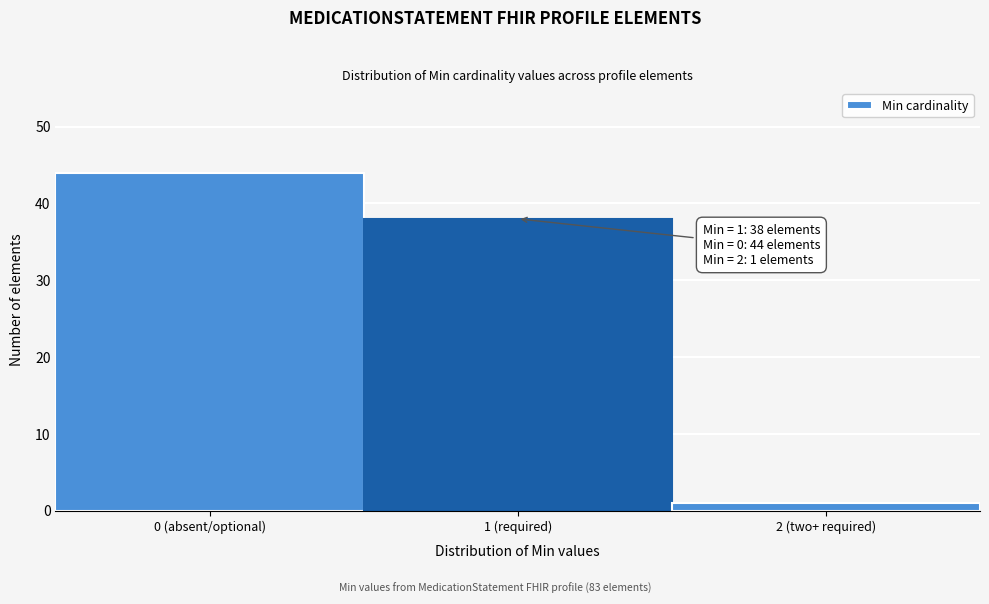

Reading right to left, what are all the values shown in this chart?

1	38	44